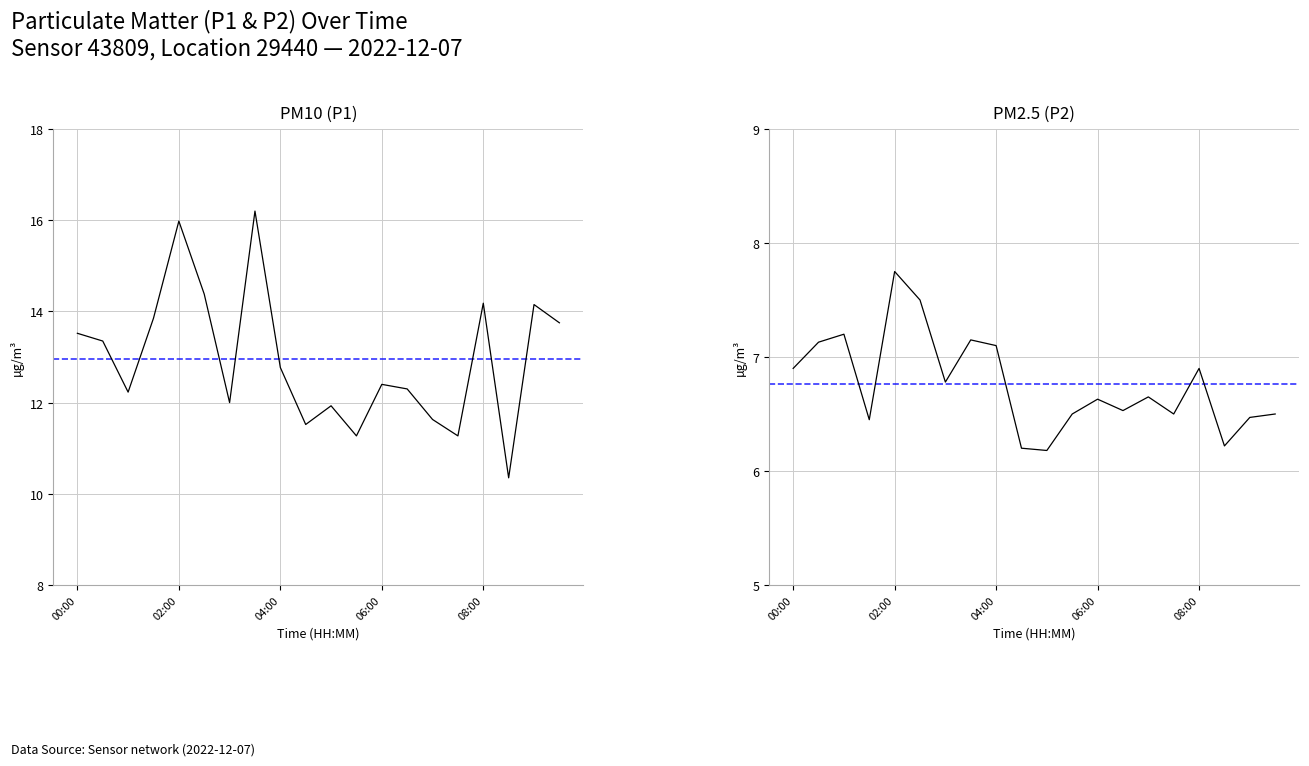

What is the difference between the maximum and minimum values in the PM10 (P1) series?

5.8